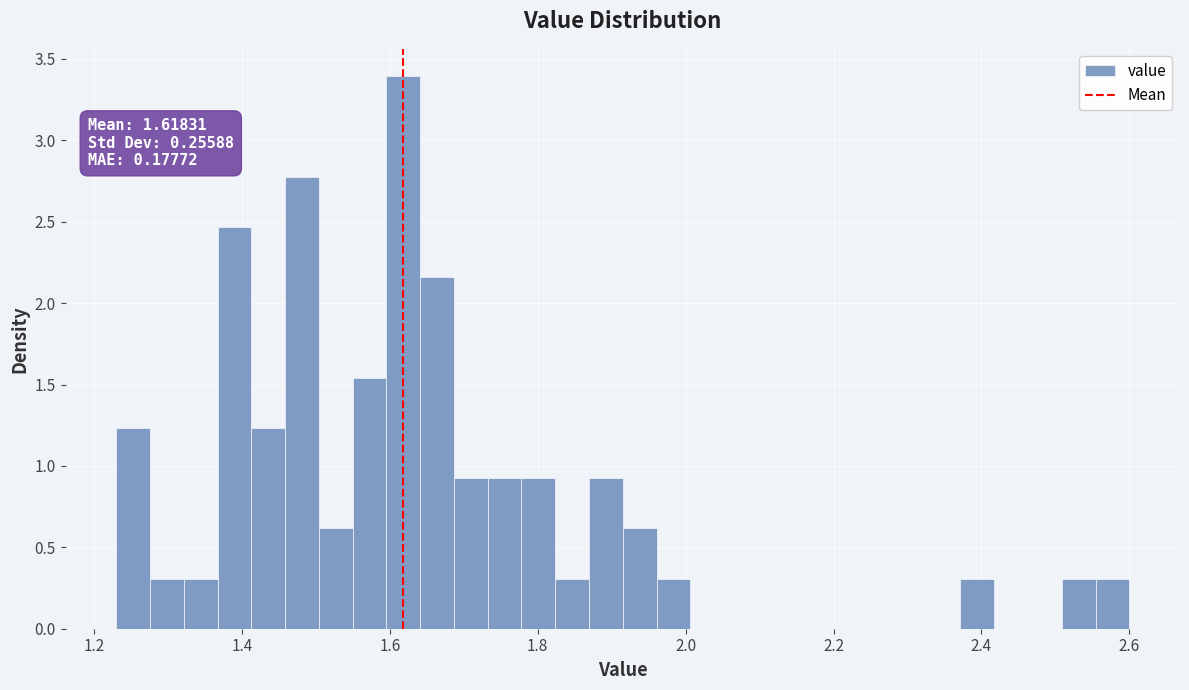

Read against the x-axis, roughly where is the centre of the tallest bar?

1.62